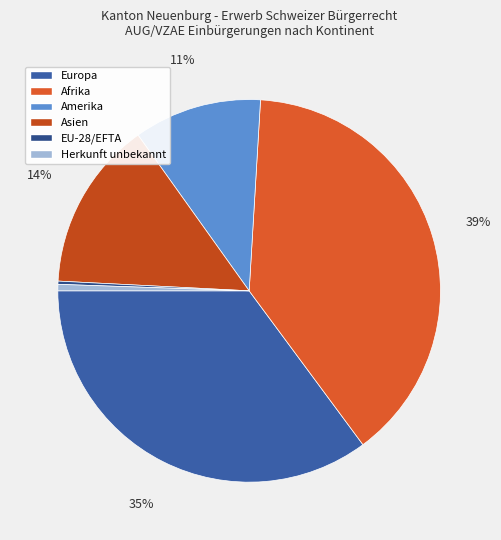

The Europa slice represents 35% of the pie. True or false?

True